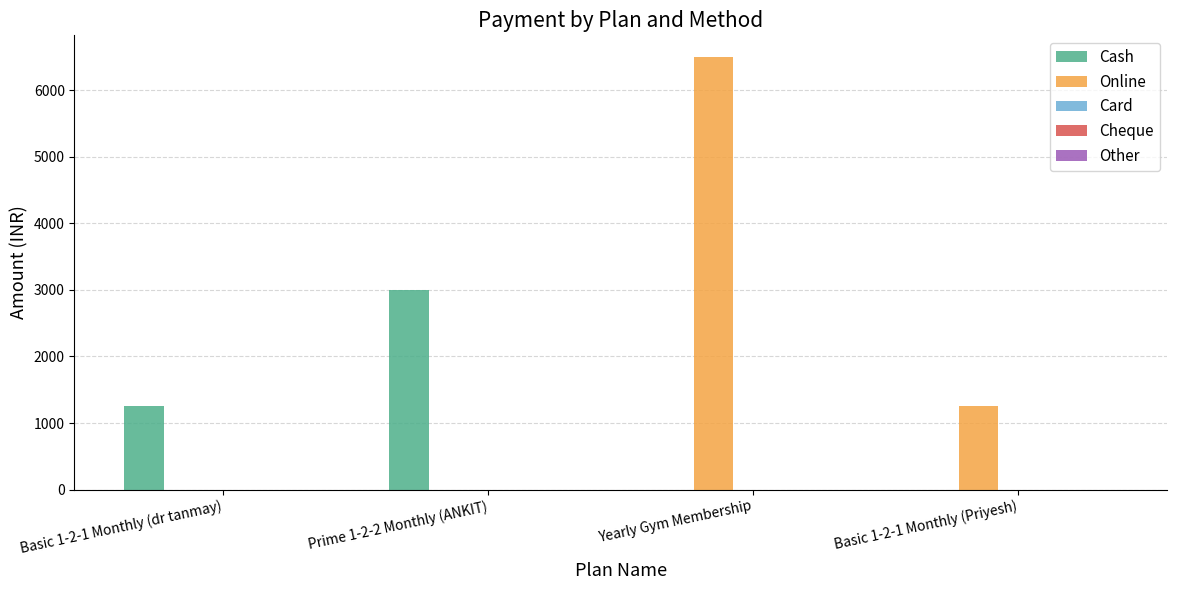

At which label is Online closest to 3250?

Basic 1-2-1 Monthly (Priyesh)